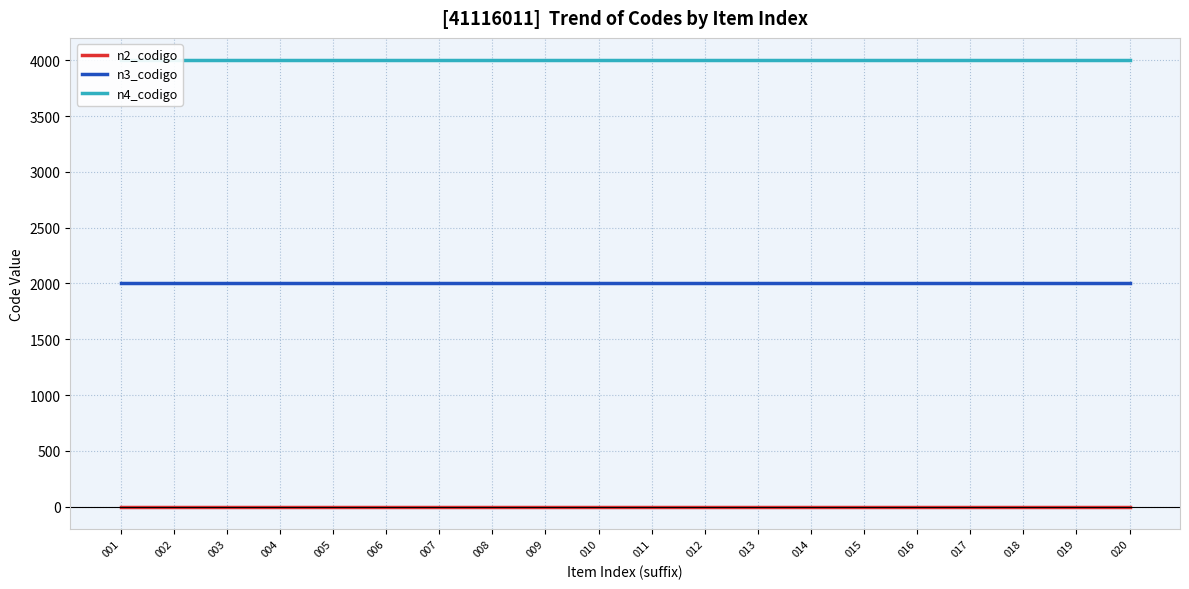

Which category has the highest value across all series?

001